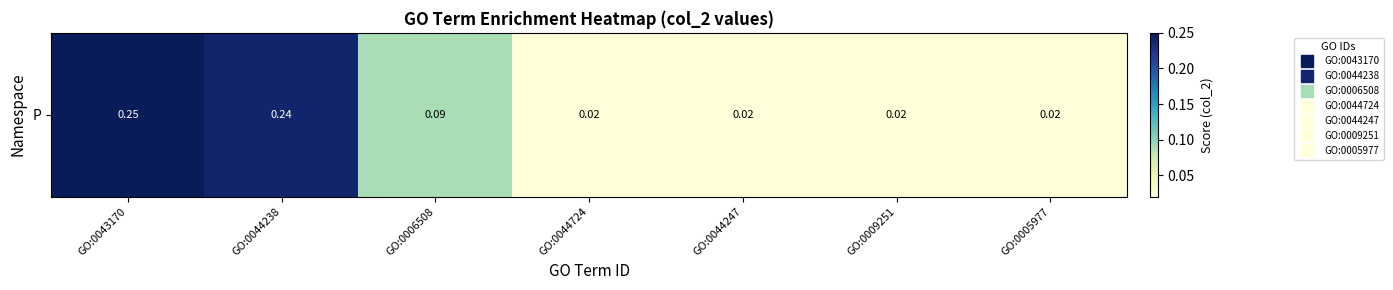

Reading right to left, extract all data points from this chart.

GO:0005977=0.0	GO:0009251=0.0	GO:0044247=0.0	GO:0044724=0.0	GO:0006508=0.1	GO:0044238=0.2	GO:0043170=0.2